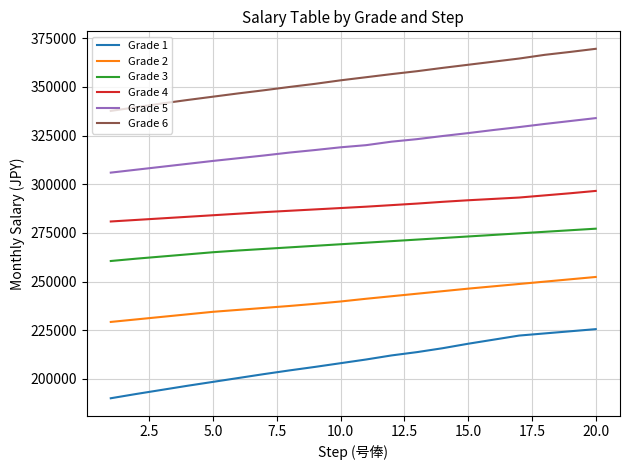

Does the chart display data point markers on the line(s)?

No